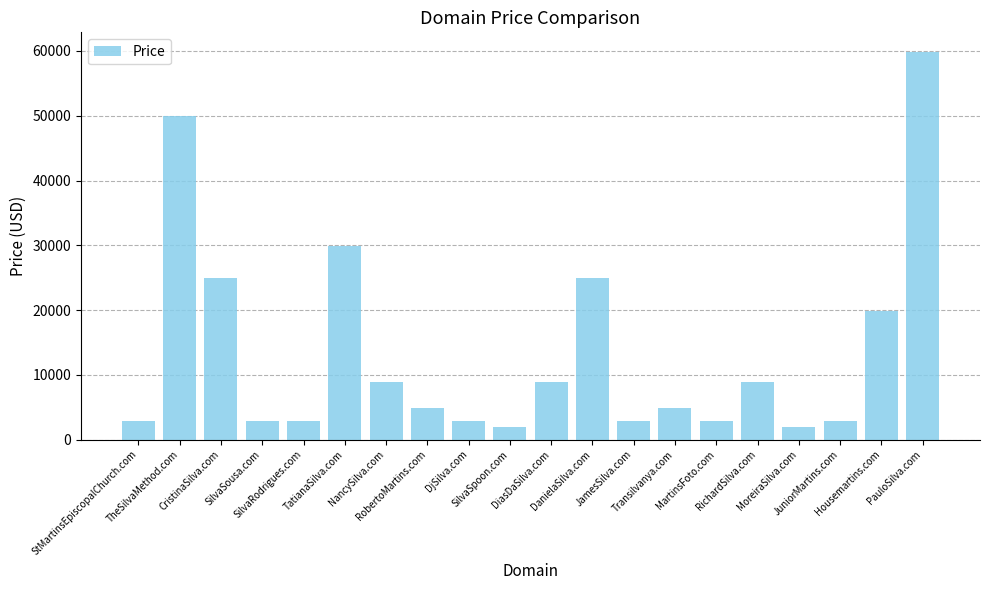

Where is the data nearest to the value 30888?

TatianaSilva.com